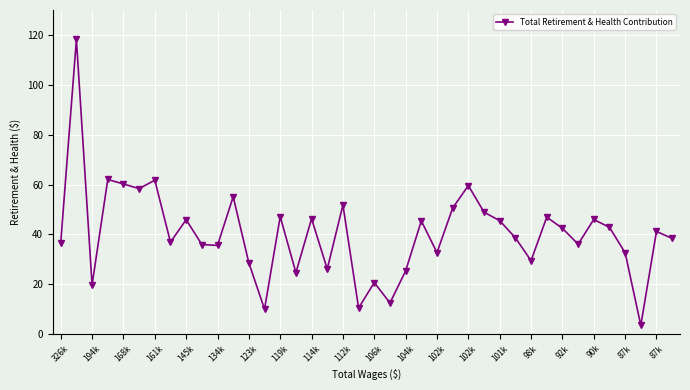

Reading left to right, extract all data points from this chart.

36591	118177	19738	62014	60217	58344	61732	36877	45890	35926	35568	55116	28552	9988	47141	24638	46259	26093	51791	10463	20681	12485	25349	45392	32687	50560	59571	48903	45491	38620	29446	46911	42429	36061	45974	42809	32644	3517	41174	38359